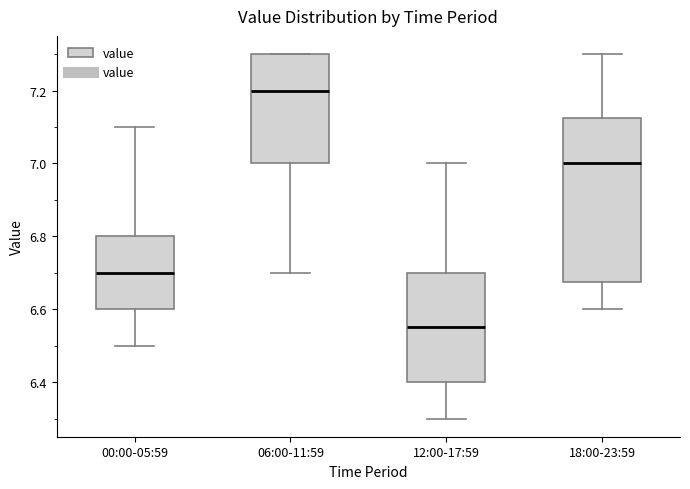

Reading left to right, transcribe this box plot: for each box, give where its median line is, the range the box spans, and where its two whiskers end, as read against the y-axis. The values are not printed on the chart, so give them approximately, as read against the axis.

00:00-05:59: median 6.70, box 6.60 to 6.80, whiskers 6.50 to 7.10
06:00-11:59: median 7.20, box 7.00 to 7.30, whiskers 6.70 to 7.30
12:00-17:59: median 6.56, box 6.40 to 6.70, whiskers 6.30 to 7.00
18:00-23:59: median 7.00, box 6.68 to 7.12, whiskers 6.60 to 7.30